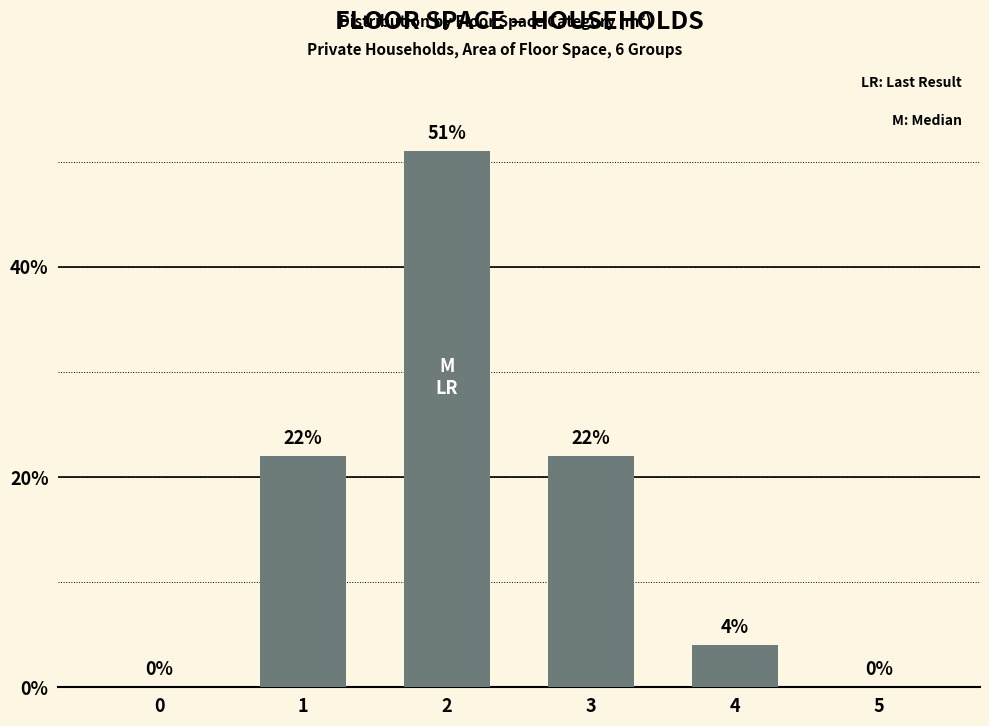

What value does the data have at 2, to the nearest 5?

50